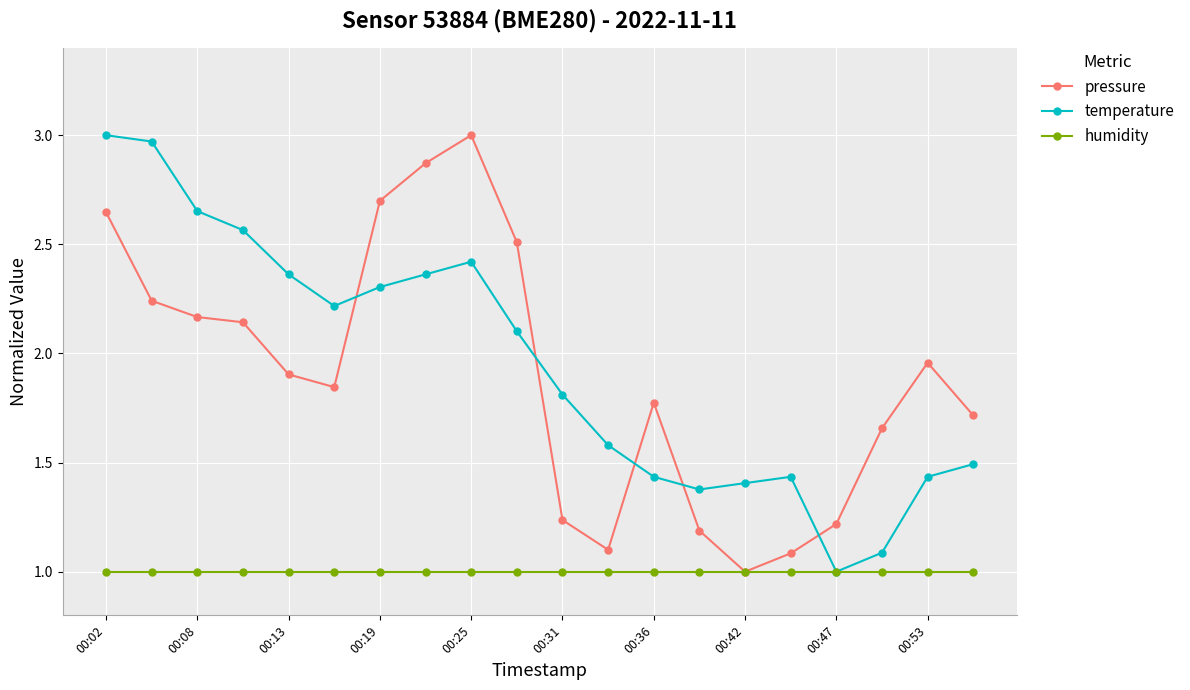

Which series has the largest total across all categories?

temperature